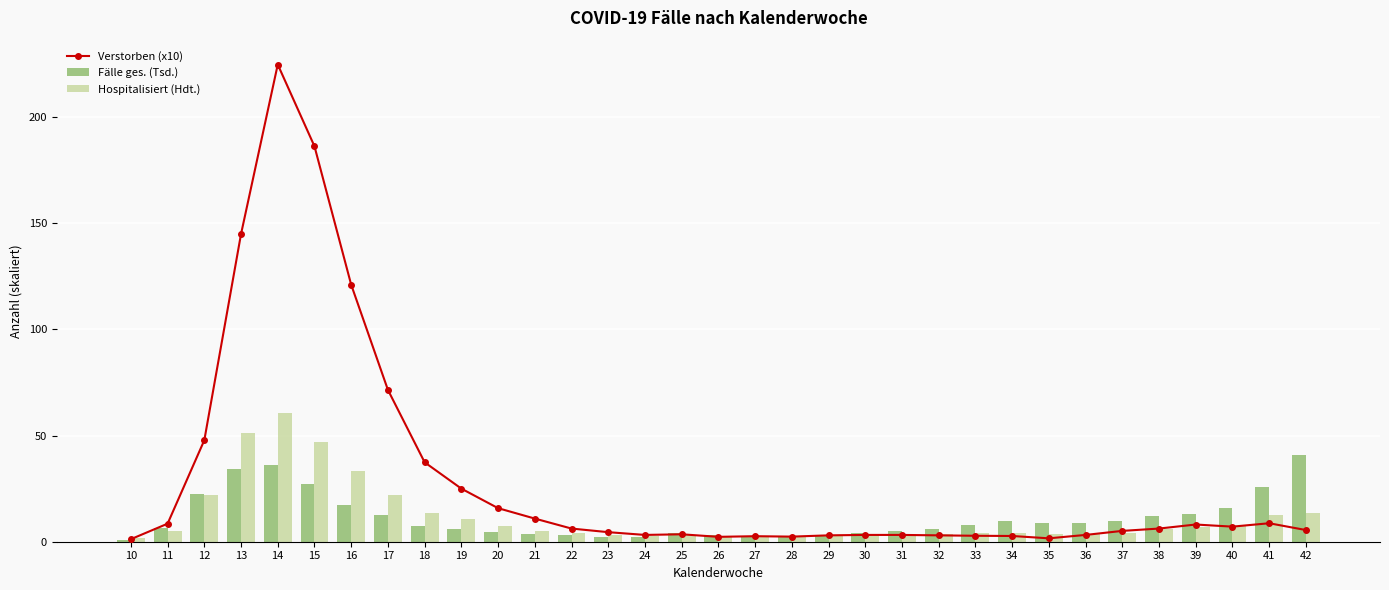

Reading right to left, list all the values displayed in this chart.

Verstorben (x10): 5.5	8.7	7.1	8.1	6.2	5.1	3.2	1.6	2.7	2.8	3.0	3.2	3.2	3.0	2.4	2.6	2.3	3.5	3.2	4.5	6.2	10.9	15.8	25.0	37.4	71.5	121.0	186.2	224.7	144.9	47.8	8.5	1.2
Fälle ges. (Tsd.): 40.9	26.0	15.8	13.0	12.2	9.7	8.6	8.8	9.6	7.9	6.0	4.8	3.9	3.0	2.4	2.7	3.2	4.1	2.3	2.4	3.2	3.6	4.7	6.2	7.4	12.4	17.3	27.2	36.1	34.0	22.4	6.4	0.9
Hospitalisiert (Hdt.): 13.6	12.8	7.5	7.0	6.0	4.2	3.7	3.4	4.0	4.1	3.8	3.7	3.3	3.2	2.5	2.6	2.9	3.1	2.8	3.1	4.1	5.1	7.3	10.7	13.5	22.2	33.5	47.0	60.5	51.0	22.1	5.2	1.6